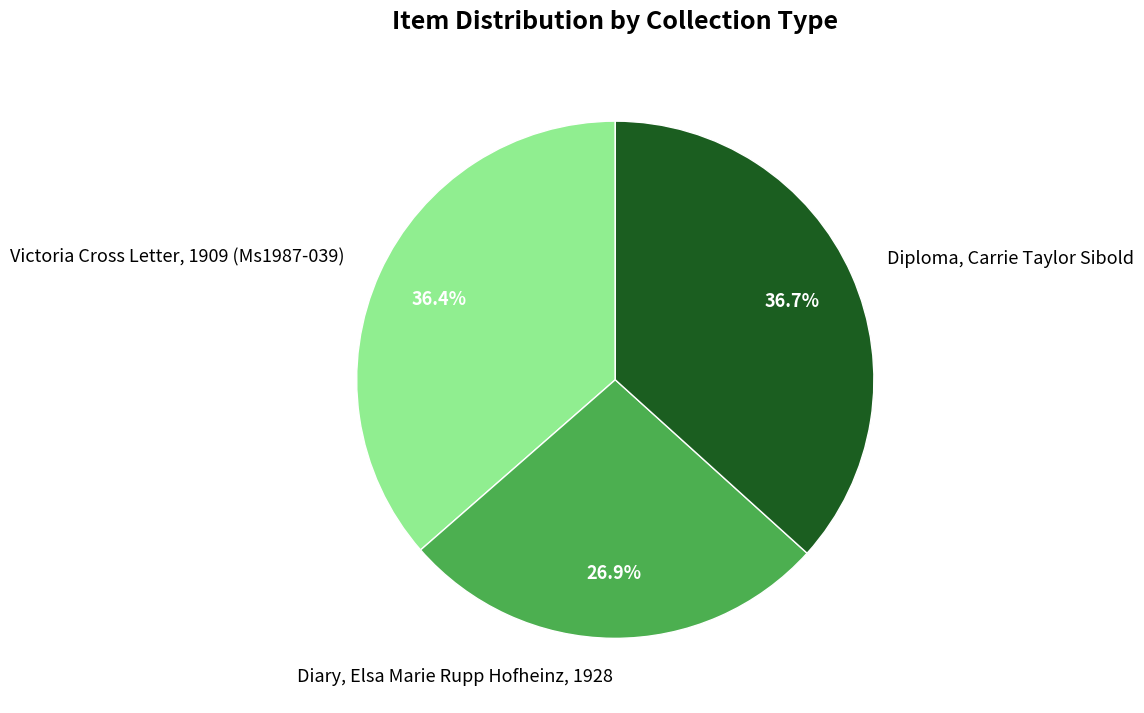

How many slices are in this pie chart?

3